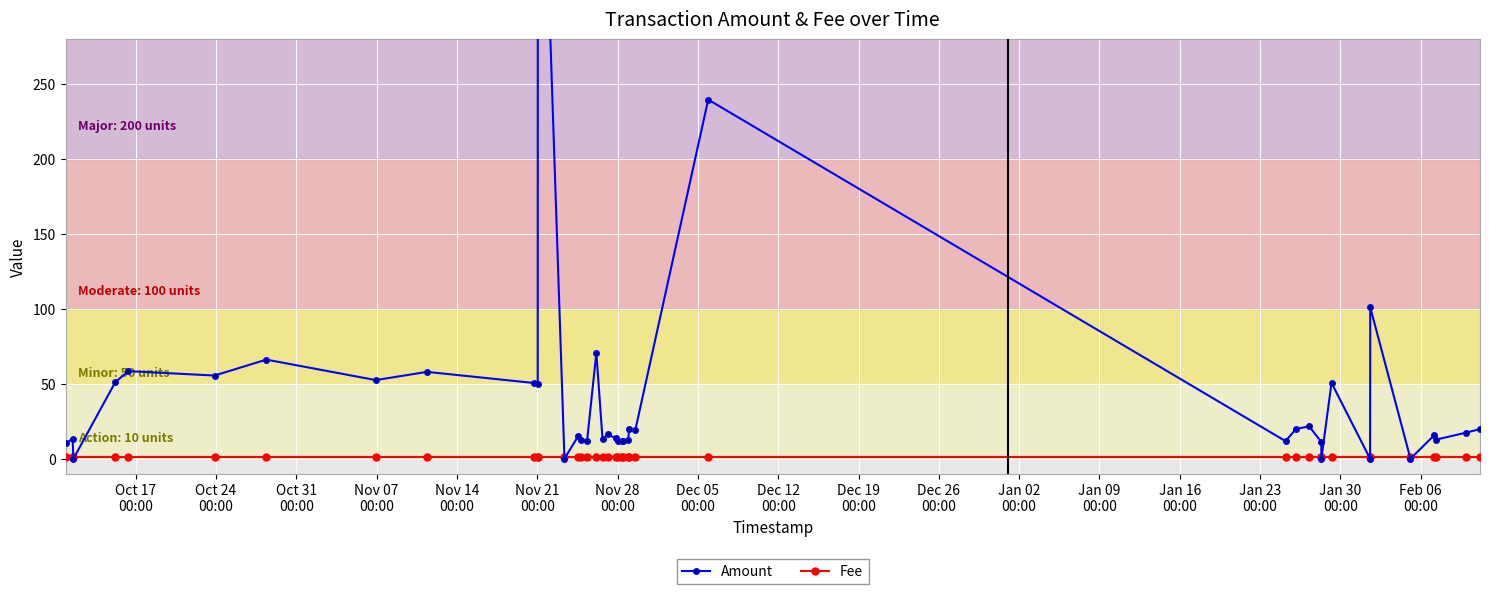

True or false: Amount has more than 0 interior local peaks.

True